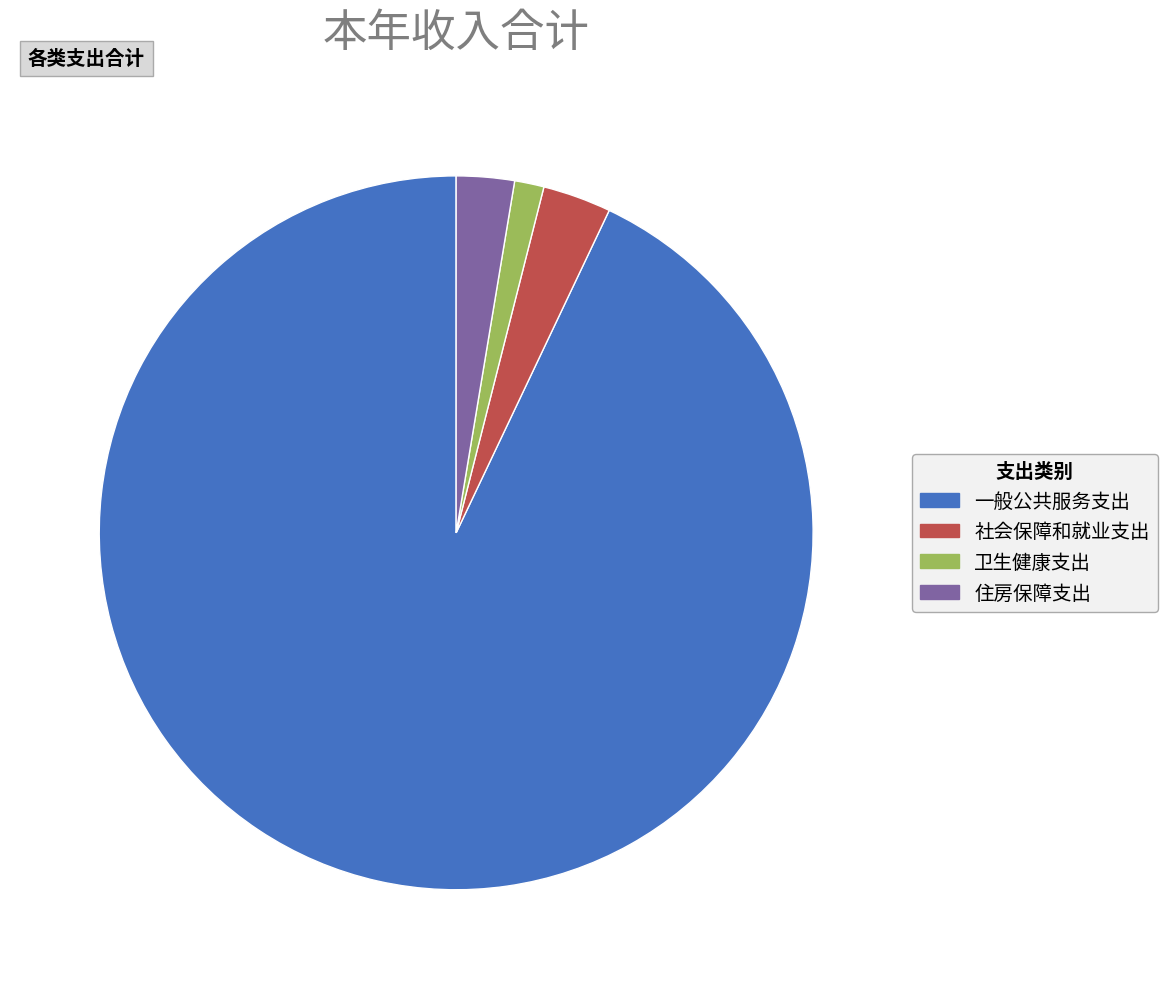

Is it true that 卫生健康支出 is 11% of the pie?

False